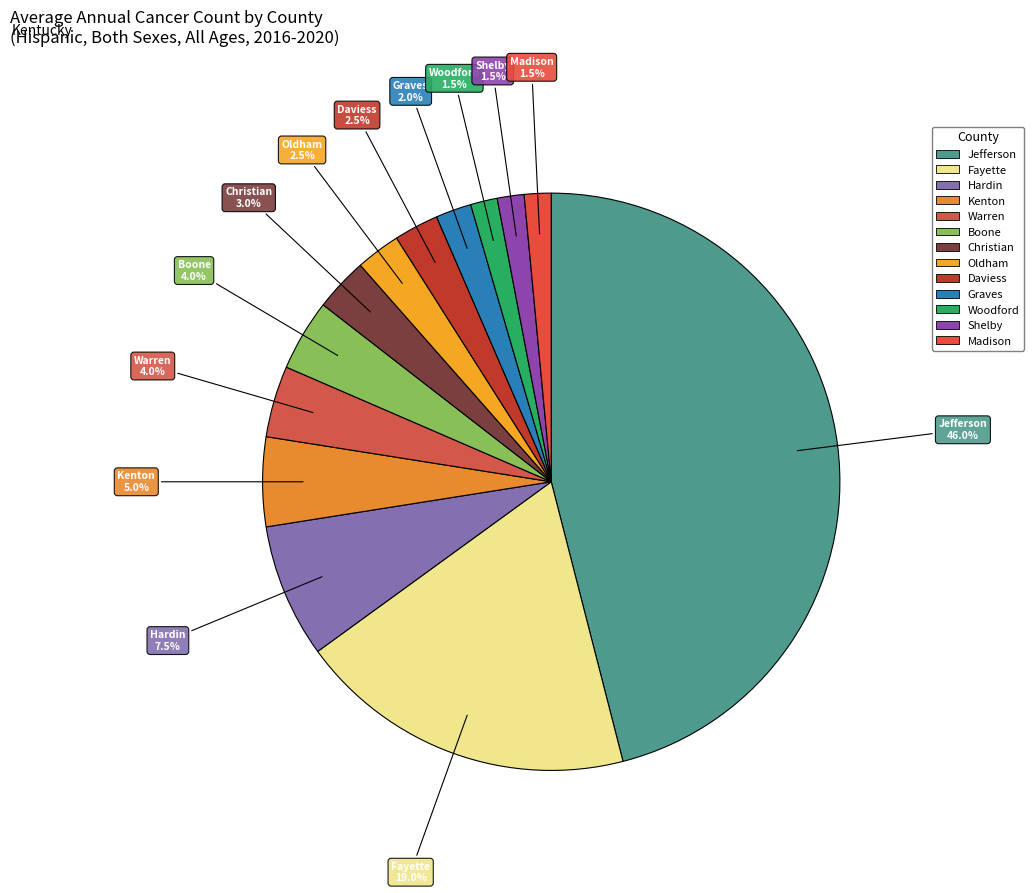

How many segments does this pie chart have?

13